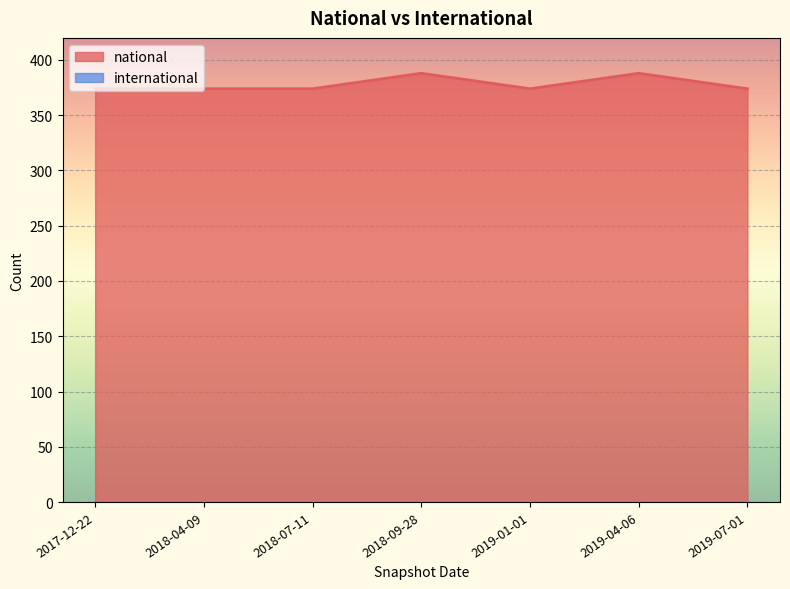

Between 2018-07-11 and 2019-04-06, which is larger?

2019-04-06